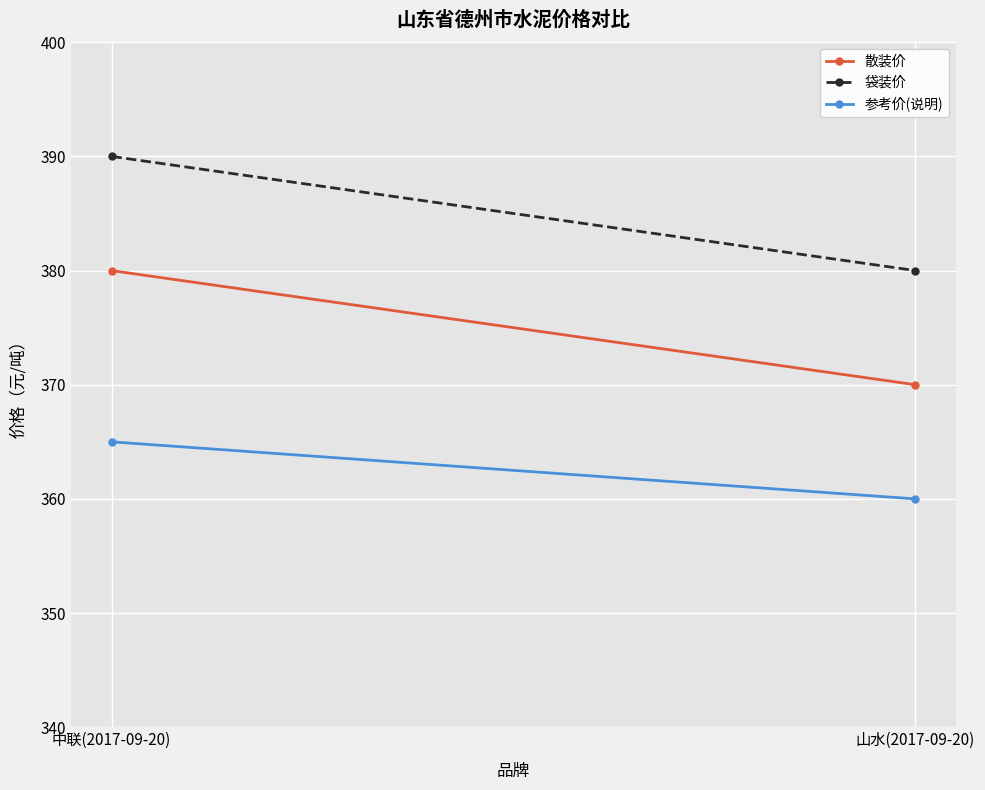

What is the minimum value for 参考价(说明)?

360